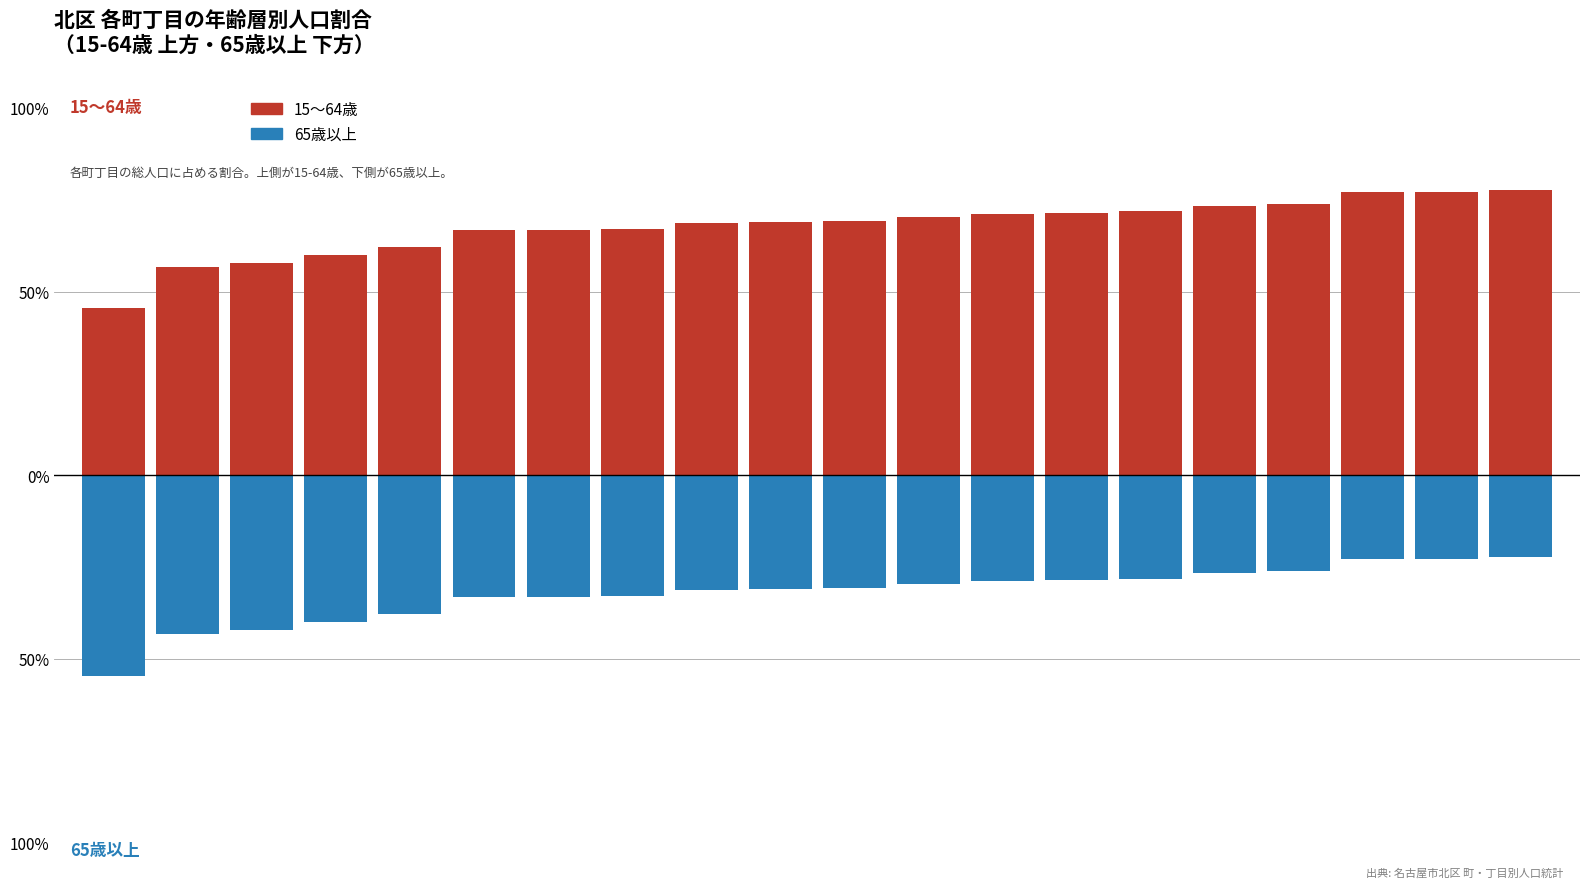

How many data points in 15〜64歳 are less than 69?

9